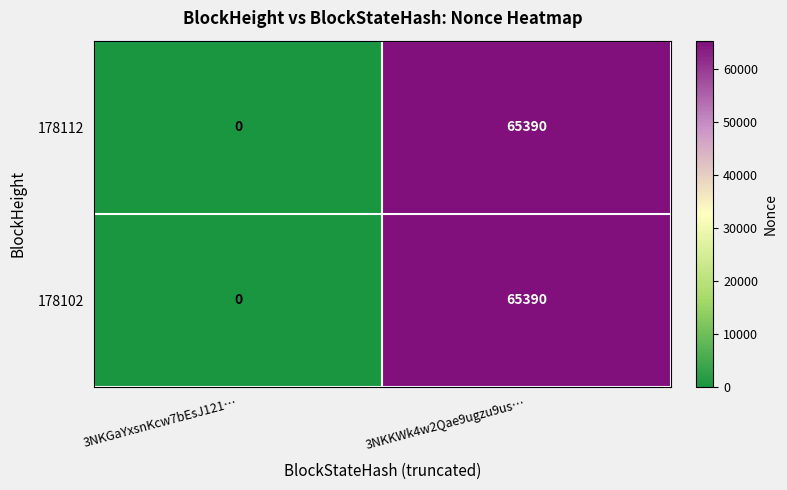

Is the value of 178112 at 3NKKWk4w2Qae9ugzu9us… greater than the value of 178102 at 3NKGaYxsnKcw7bEsJ121…?

Yes